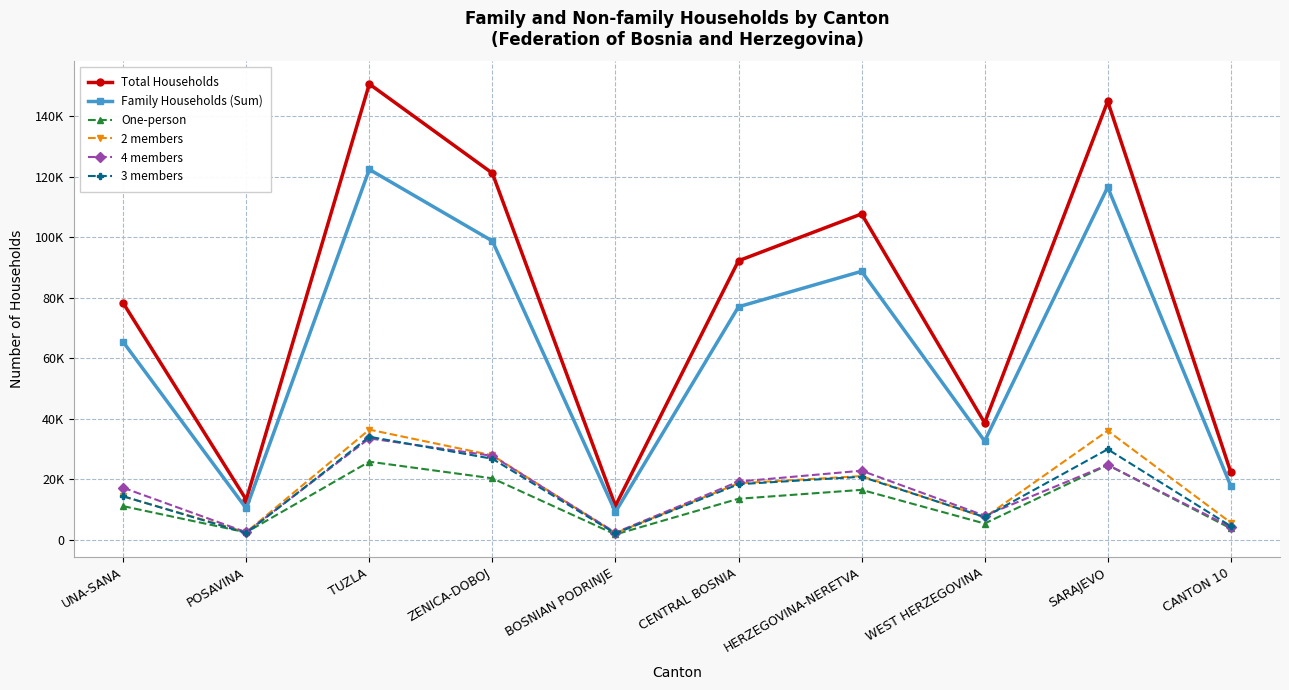

Reading left to right, list all the values displayed in this chart.

Total Households: UNA-SANA=78255	POSAVINA=13312	TUZLA=150598	ZENICA-DOBOJ=121139	BOSNIAN PODRINJE=11276	CENTRAL BOSNIA=92228	HERZEGOVINA-NERETVA=107693	WEST HERZEGOVINA=38703	SARAJEVO=144862	CANTON 10=22457
Family Households (Sum): UNA-SANA=65399	POSAVINA=10426	TUZLA=122381	ZENICA-DOBOJ=98749	BOSNIAN PODRINJE=9268	CENTRAL BOSNIA=77029	HERZEGOVINA-NERETVA=88741	WEST HERZEGOVINA=32684	SARAJEVO=116527	CANTON 10=17868
One-person: UNA-SANA=11192	POSAVINA=2537	TUZLA=25880	ZENICA-DOBOJ=20383	BOSNIAN PODRINJE=1850	CENTRAL BOSNIA=13633	HERZEGOVINA-NERETVA=16576	WEST HERZEGOVINA=5458	SARAJEVO=24792	CANTON 10=3832
2 members: UNA-SANA=14418	POSAVINA=2584	TUZLA=36463	ZENICA-DOBOJ=27978	BOSNIAN PODRINJE=2289	CENTRAL BOSNIA=18753	HERZEGOVINA-NERETVA=21127	WEST HERZEGOVINA=7474	SARAJEVO=36097	CANTON 10=5743
4 members: UNA-SANA=17273	POSAVINA=2573	TUZLA=33569	ZENICA-DOBOJ=27804	BOSNIAN PODRINJE=2459	CENTRAL BOSNIA=19310	HERZEGOVINA-NERETVA=22895	WEST HERZEGOVINA=8049	SARAJEVO=24820	CANTON 10=4282
3 members: UNA-SANA=14453	POSAVINA=2305	TUZLA=34113	ZENICA-DOBOJ=26837	BOSNIAN PODRINJE=2176	CENTRAL BOSNIA=18434	HERZEGOVINA-NERETVA=20906	WEST HERZEGOVINA=7582	SARAJEVO=29978	CANTON 10=4591